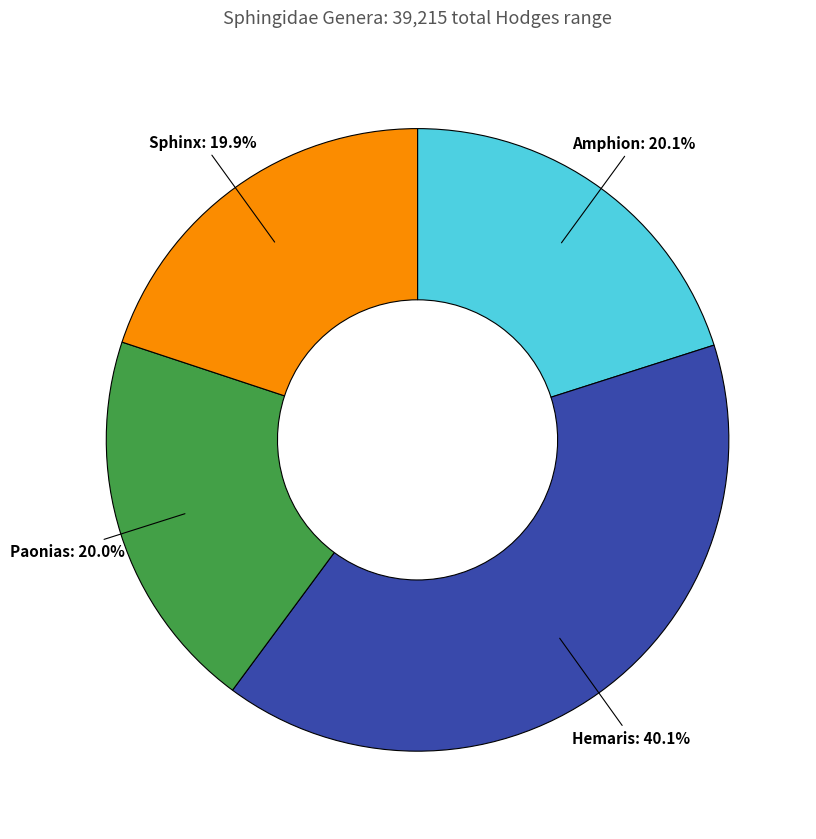

Does any single category account for the majority?

No